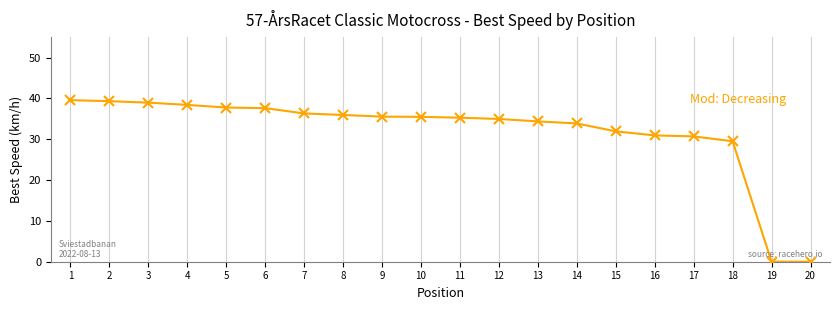

What is the difference between the values at 5 and 11?

2.5